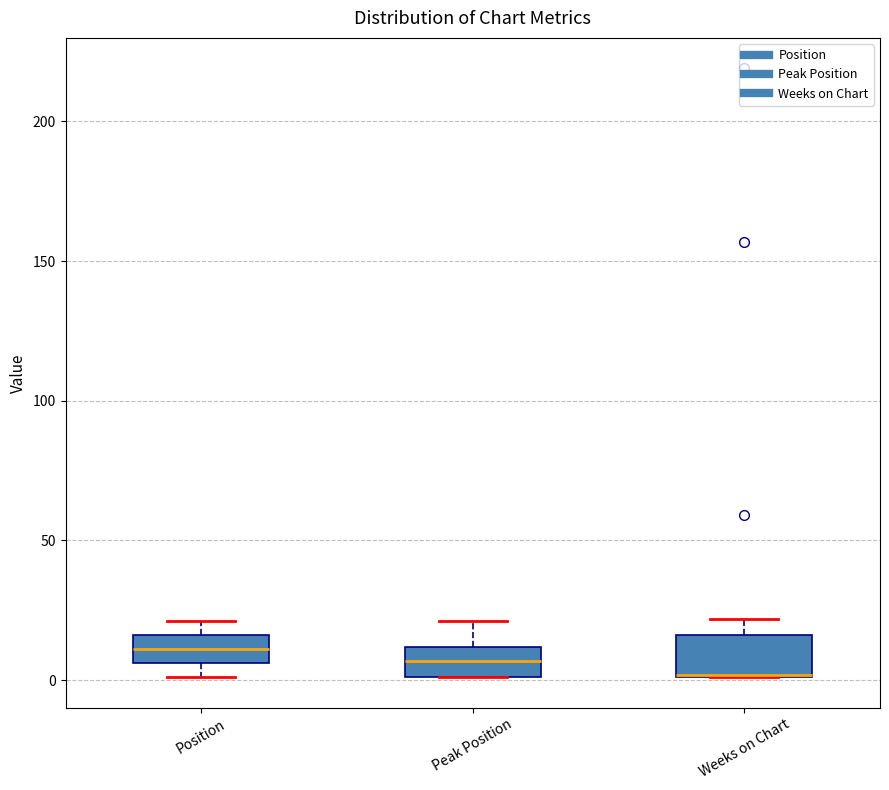

Reading left to right, transcribe this box plot: for each box, give where its median line is, the range the box spans, and where its two whiskers end, as read against the y-axis. The values are not printed on the chart, so give them approximately, as read against the axis.

Position: median 10, box 5 to 15, whiskers 0 to 20
Peak Position: median 5, box 0 to 10, whiskers 0 to 20
Weeks on Chart: median 0, box 0 to 15, whiskers 0 to 20